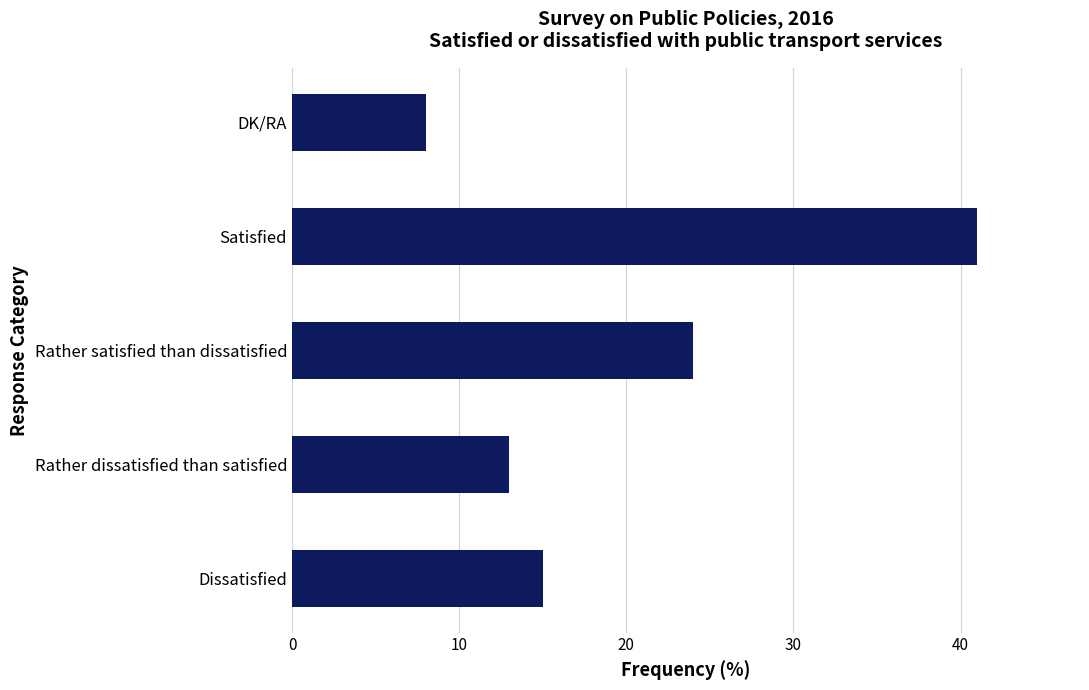

What is the change in value from Satisfied to DK/RA?

-33